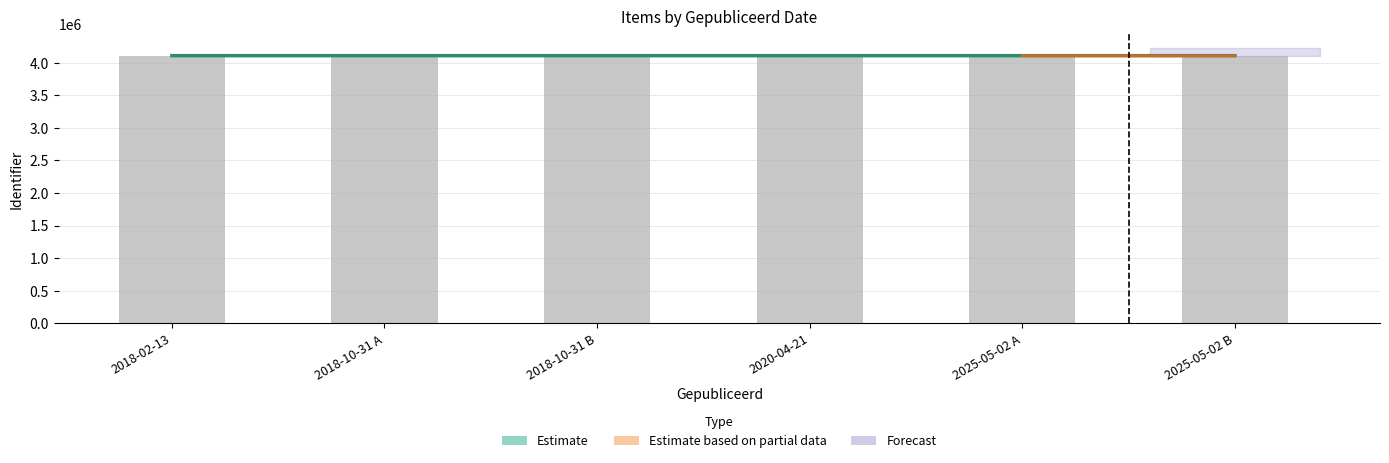

How many values are below 4108541?

3